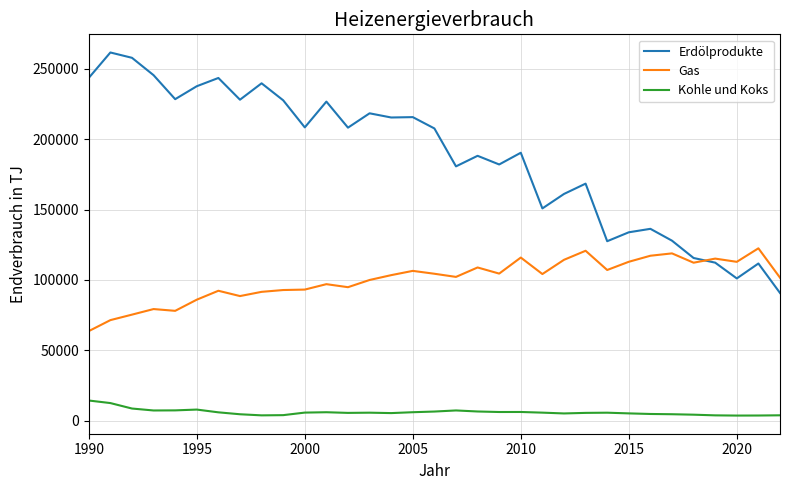

What is the greatest value displayed?

261650